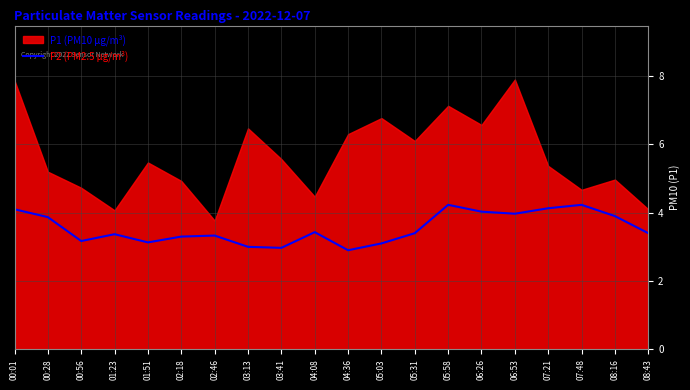

True or false: P2 (PM2.5 µg/m³) has a value of 4.0 at 06:53.

True